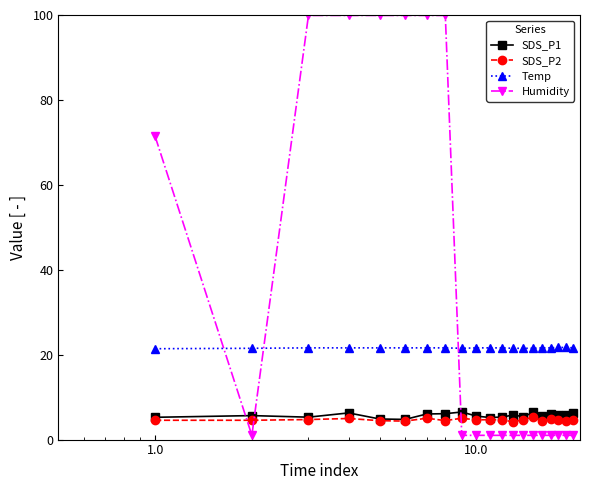

What is the value of the Humidity point at the 3rd from the left?

99.9